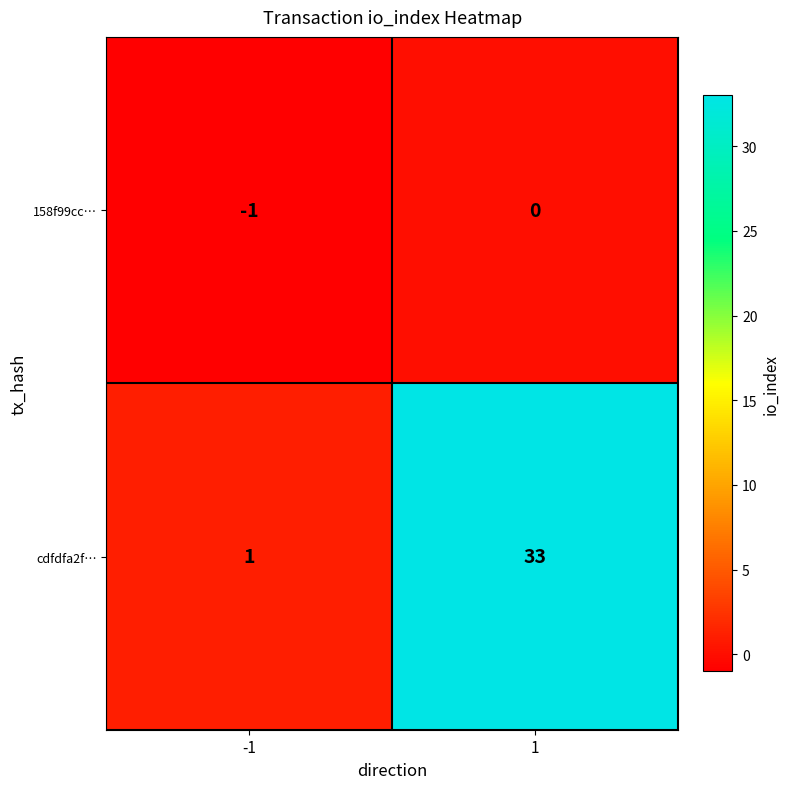

What is the sum of the cdfdfa2f… values at 1 and -1?

34